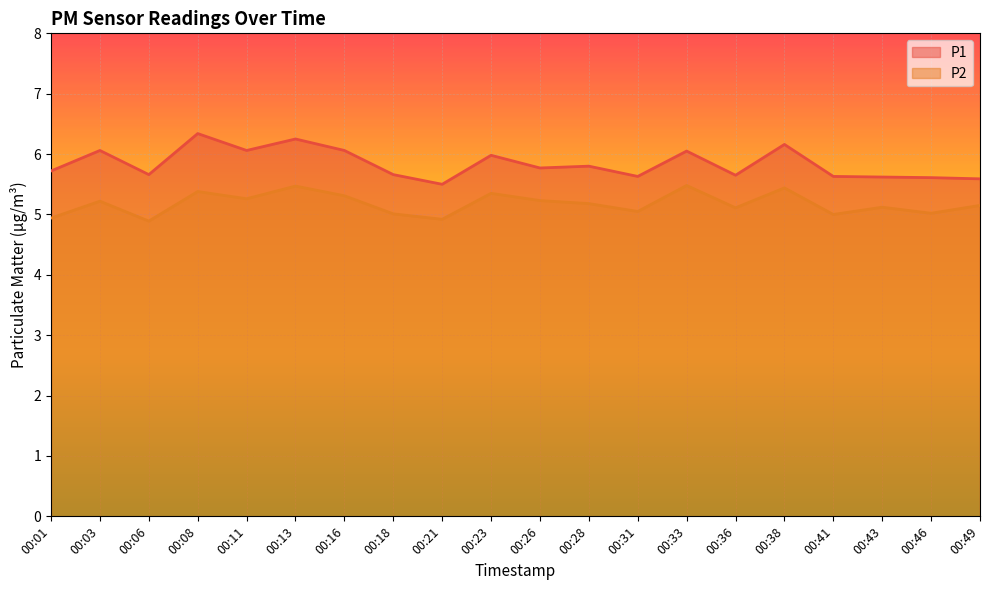

Which series has the largest total across all categories?

P1